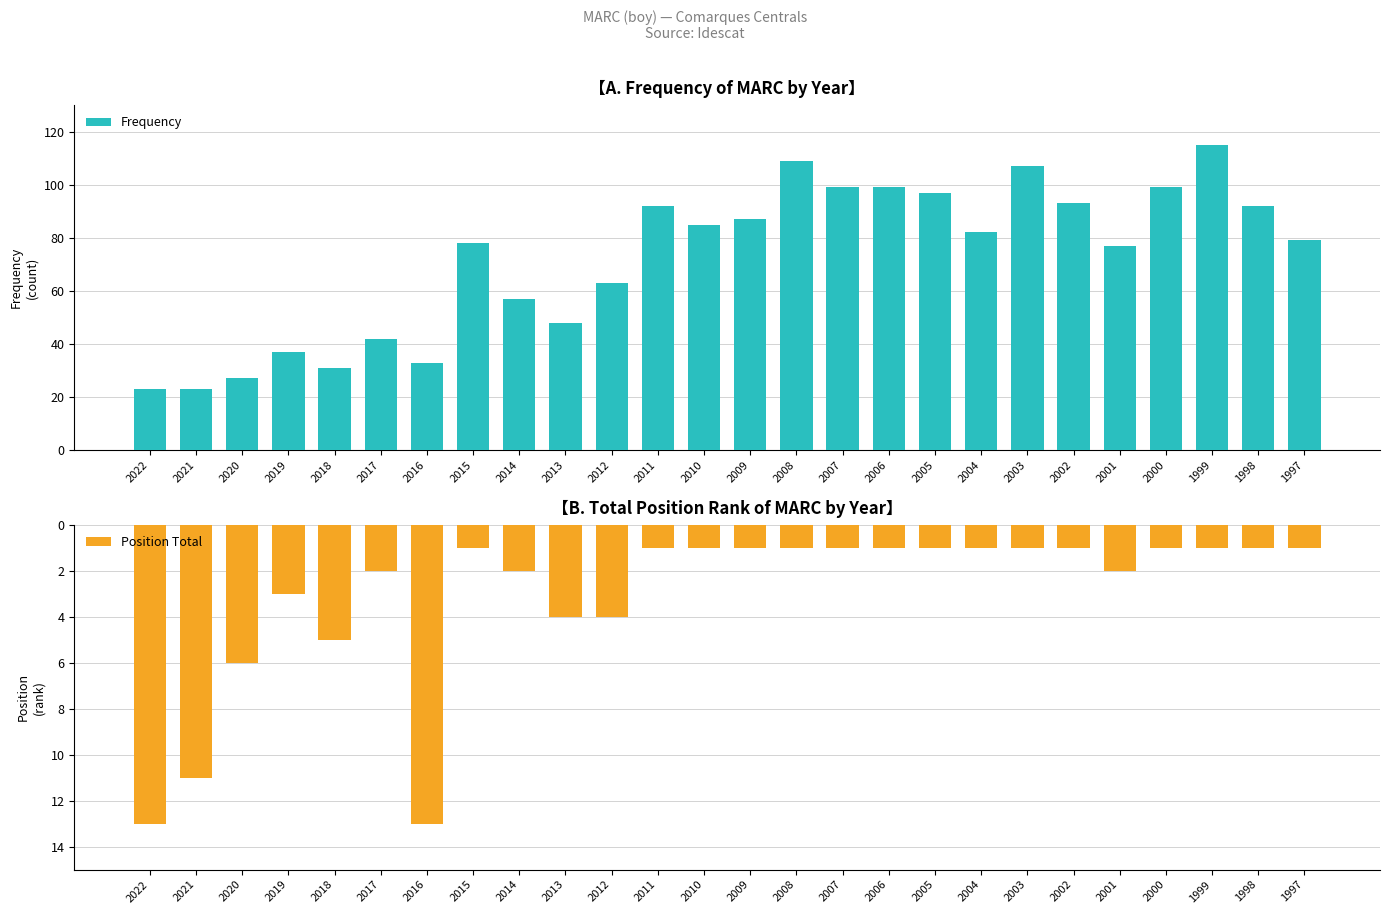

Reading left to right, transcribe all the data shown in this chart.

Frequency: 2022=23	2021=23	2020=27	2019=37	2018=31	2017=42	2016=33	2015=78	2014=57	2013=48	2012=63	2011=92	2010=85	2009=87	2008=109	2007=99	2006=99	2005=97	2004=82	2003=107	2002=93	2001=77	2000=99	1999=115	1998=92	1997=79
Position Total: 2022=13	2021=11	2020=6	2019=3	2018=5	2017=2	2016=13	2015=1	2014=2	2013=4	2012=4	2011=1	2010=1	2009=1	2008=1	2007=1	2006=1	2005=1	2004=1	2003=1	2002=1	2001=2	2000=1	1999=1	1998=1	1997=1